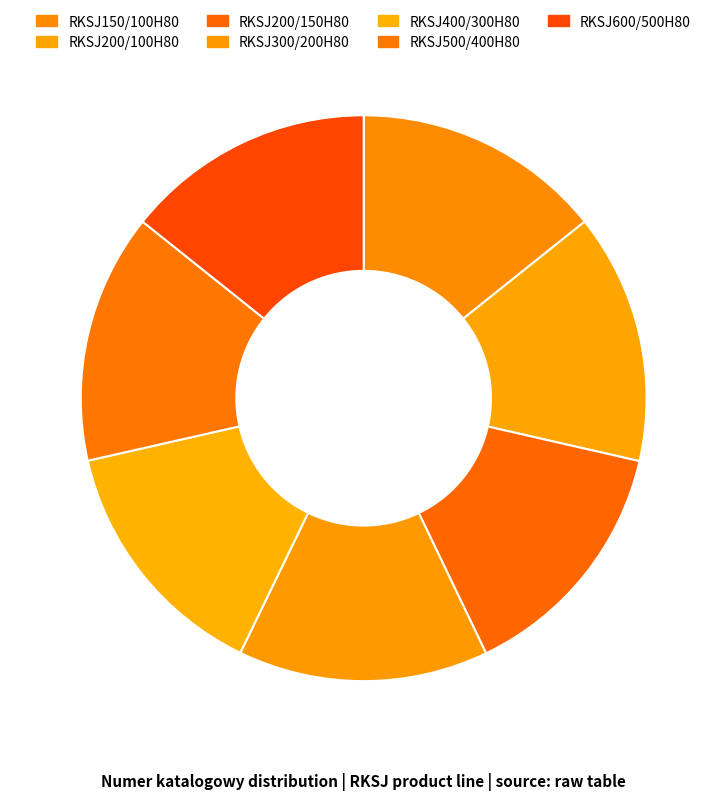

Count the number of slices in the pie.

7